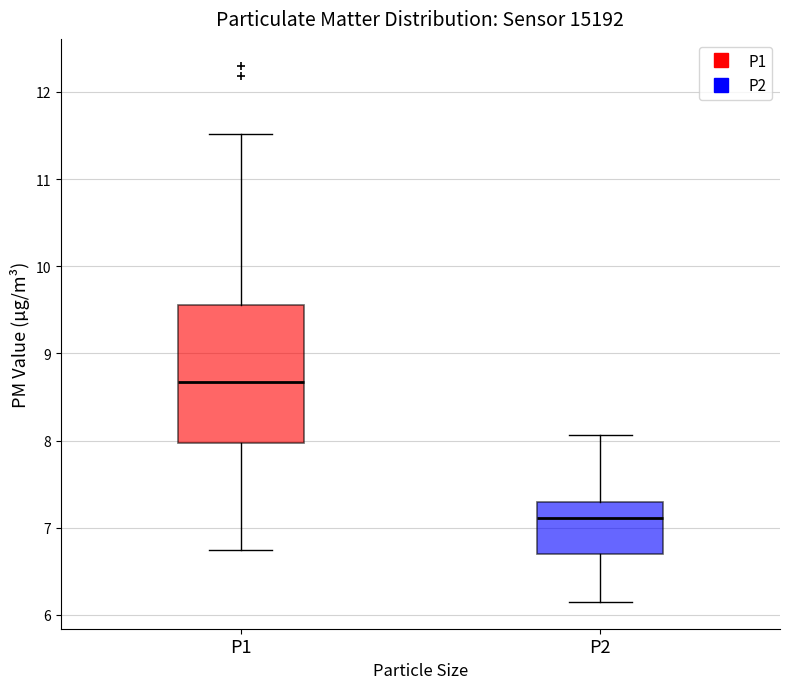

Which box is the tallest, from its lower edge to its upper edge?

P1